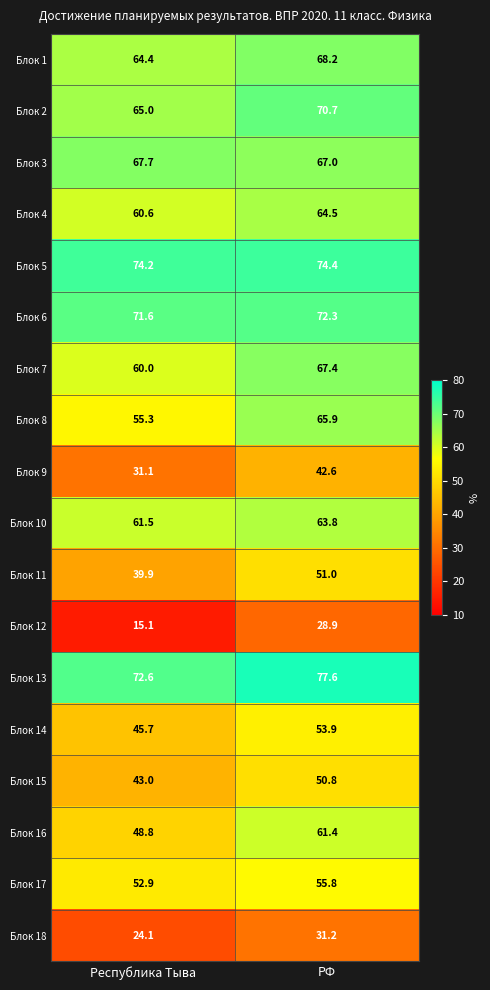

List the series in order of their peak value, highest first.

Блок 13, Блок 5, Блок 6, Блок 2, Блок 1, Блок 3, Блок 7, Блок 8, Блок 4, Блок 10, Блок 16, Блок 17, Блок 14, Блок 11, Блок 15, Блок 9, Блок 18, Блок 12